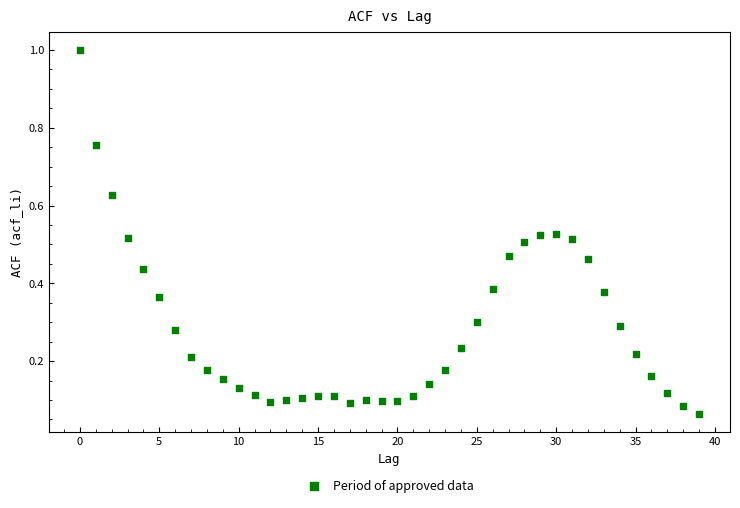

What is the range of Y values (max minus min)?

0.9